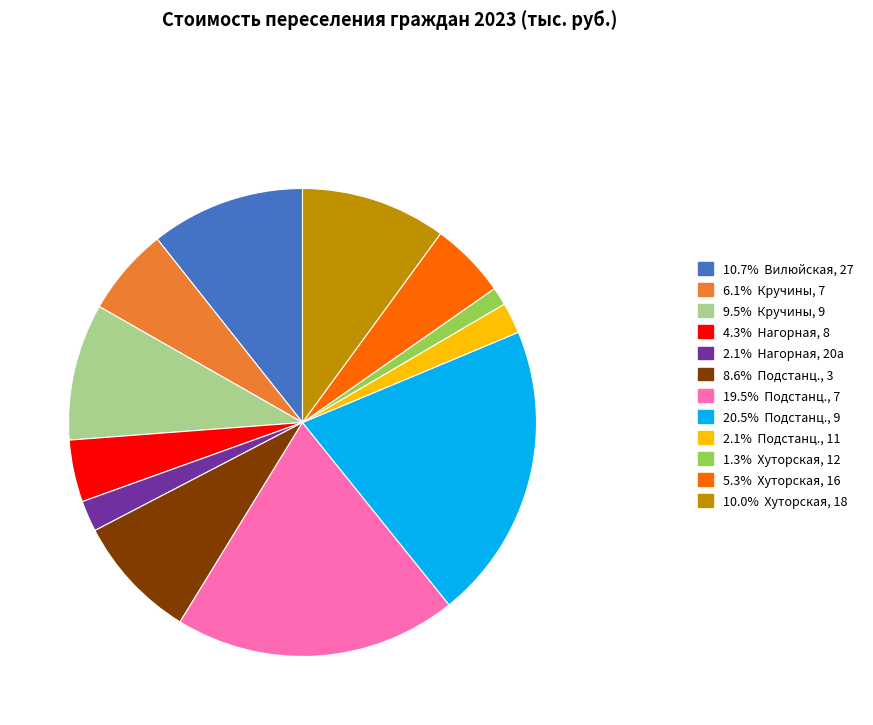

Do 2.1% Подстанц., 11 and 1.3% Хуторская, 12 together represent more than half of the pie?

No